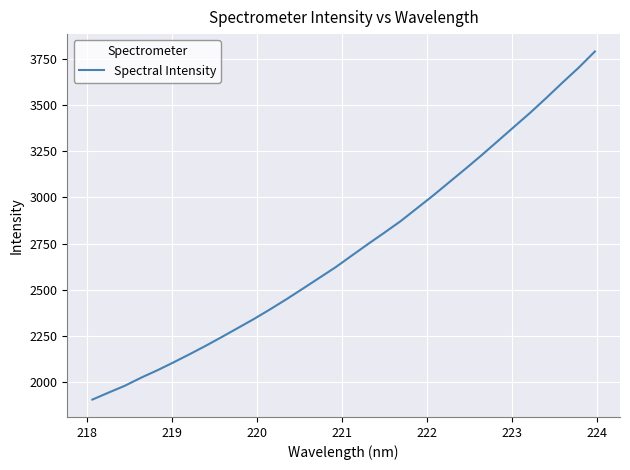

What is the maximum value shown in the chart?

3793.1